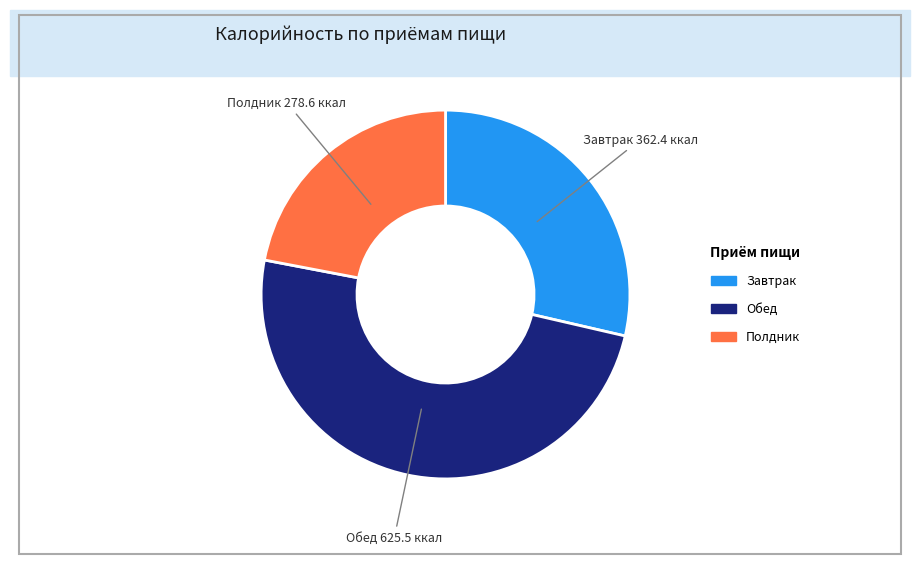

Rank the categories by value from lowest to highest.

Полдник, Завтрак, Обед